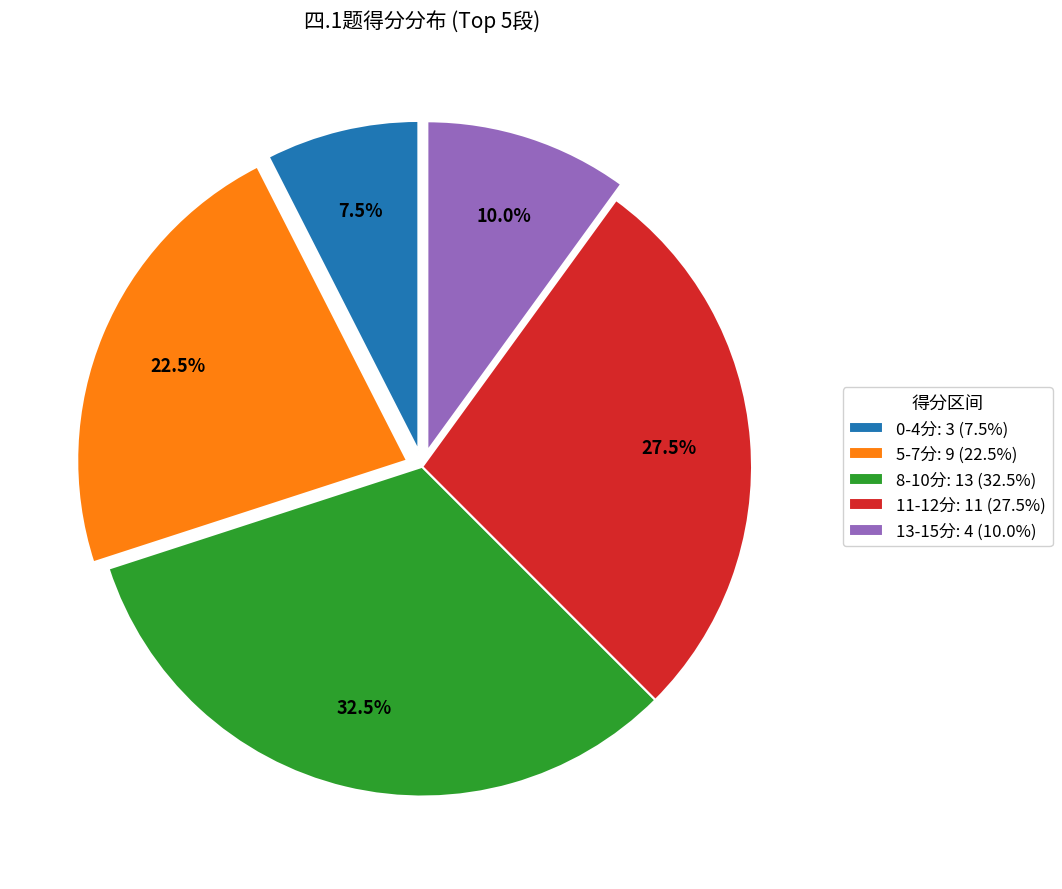

Which slice is the smallest?

0-4分: 3 (7.5%)